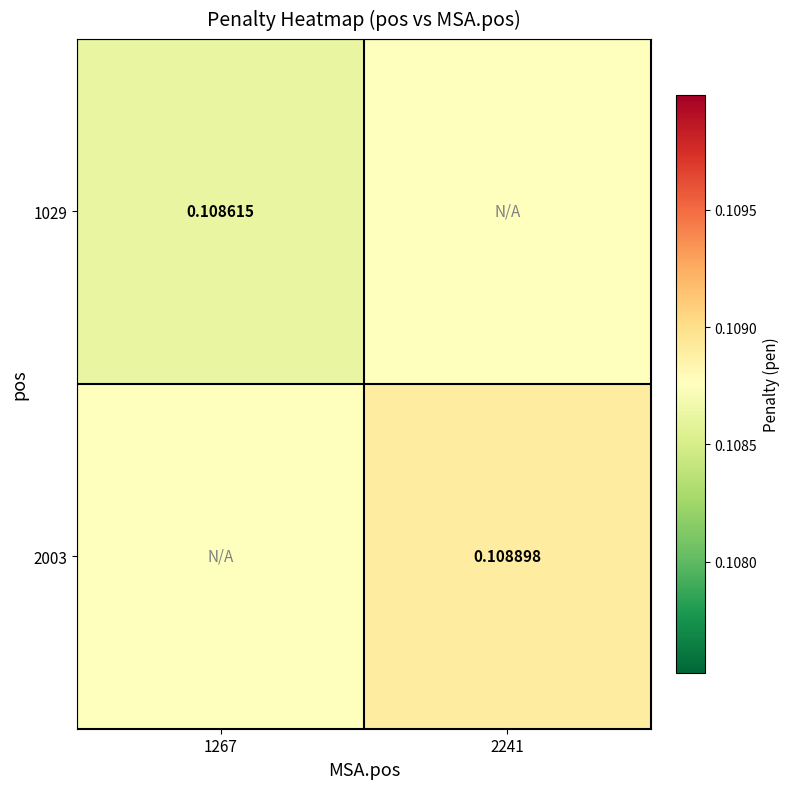

Is the value of 2003 at 2241 greater than the value of 1029 at 1267?

Yes